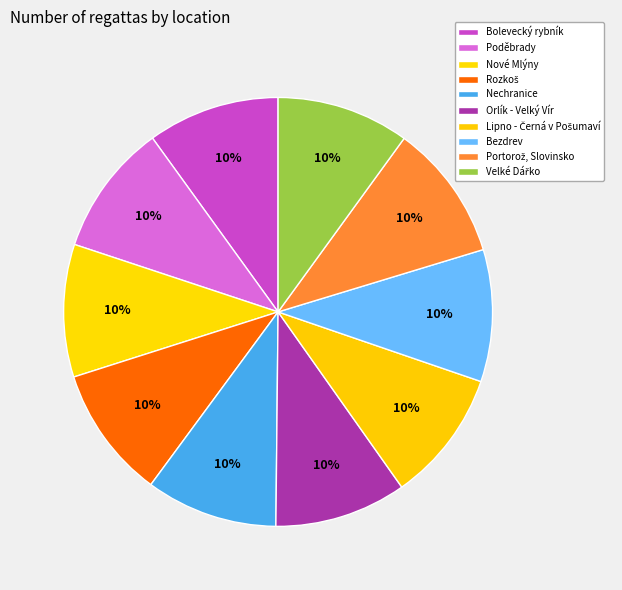

Which slice is the smallest?

Nechranice